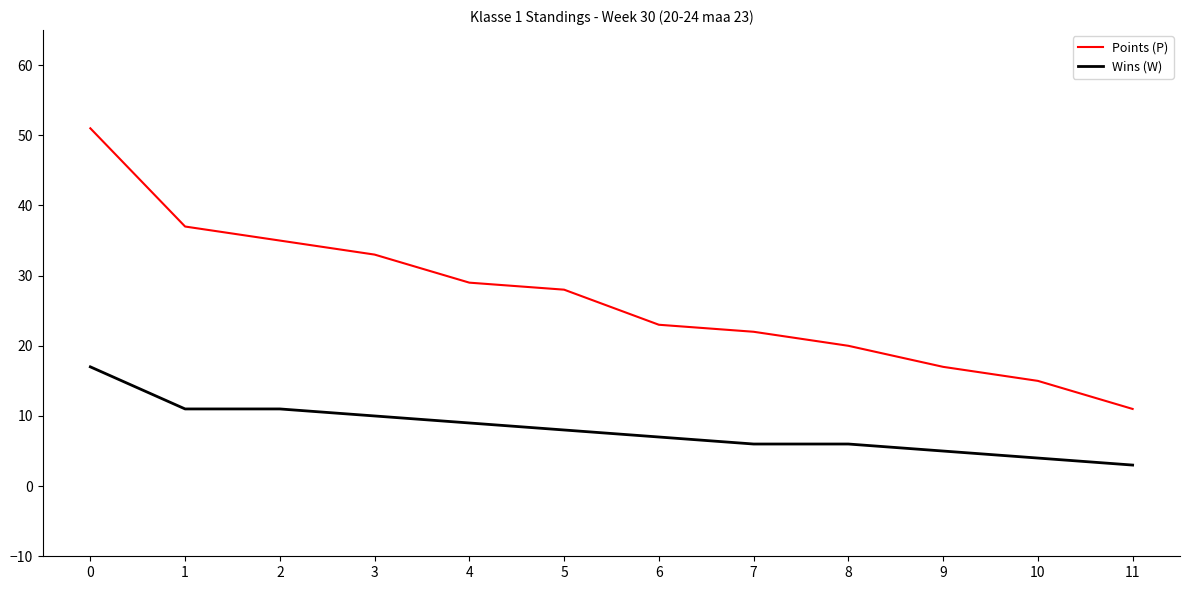

Which series has the largest total across all categories?

Points (P)